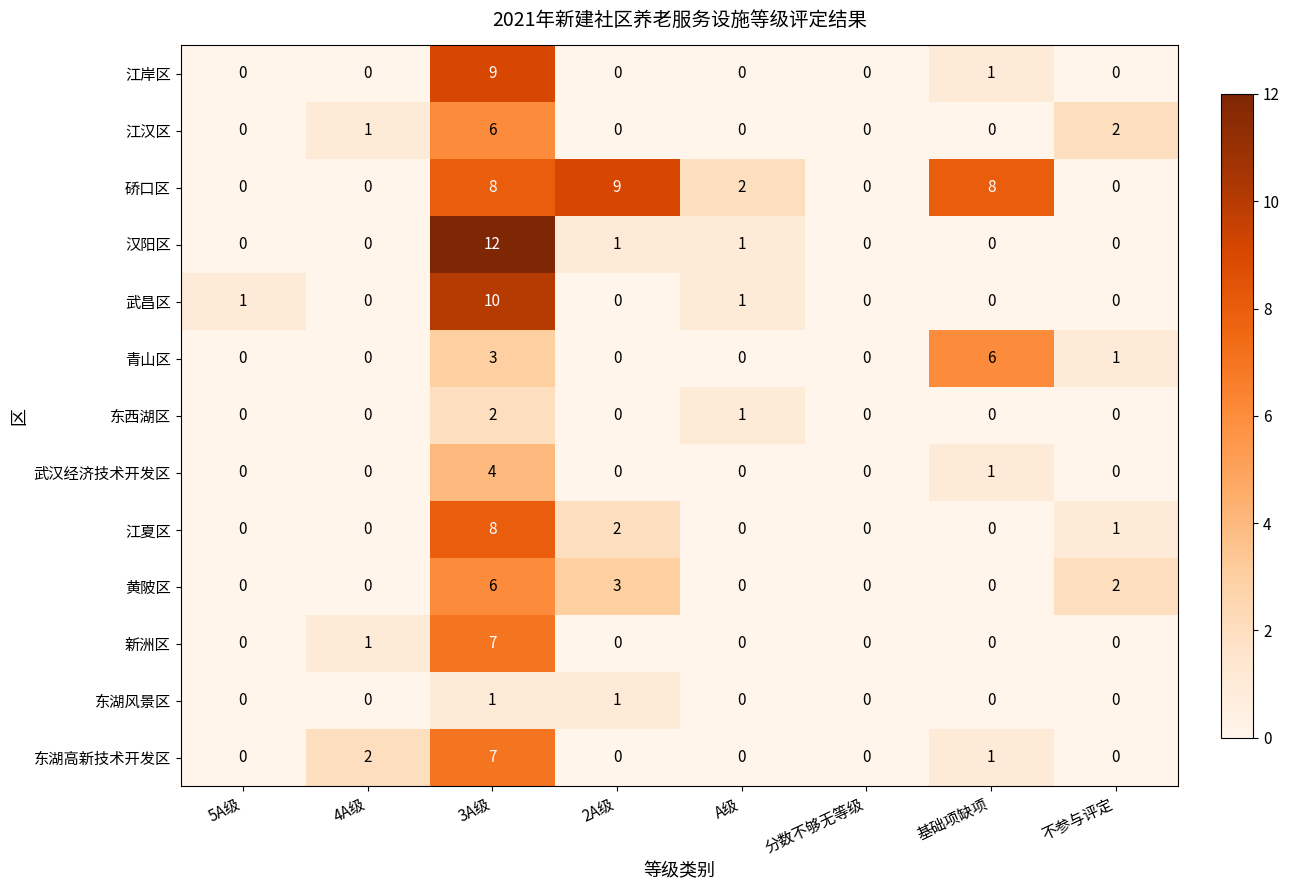

At which label does 武汉经济技术开发区 reach its peak?

3A级